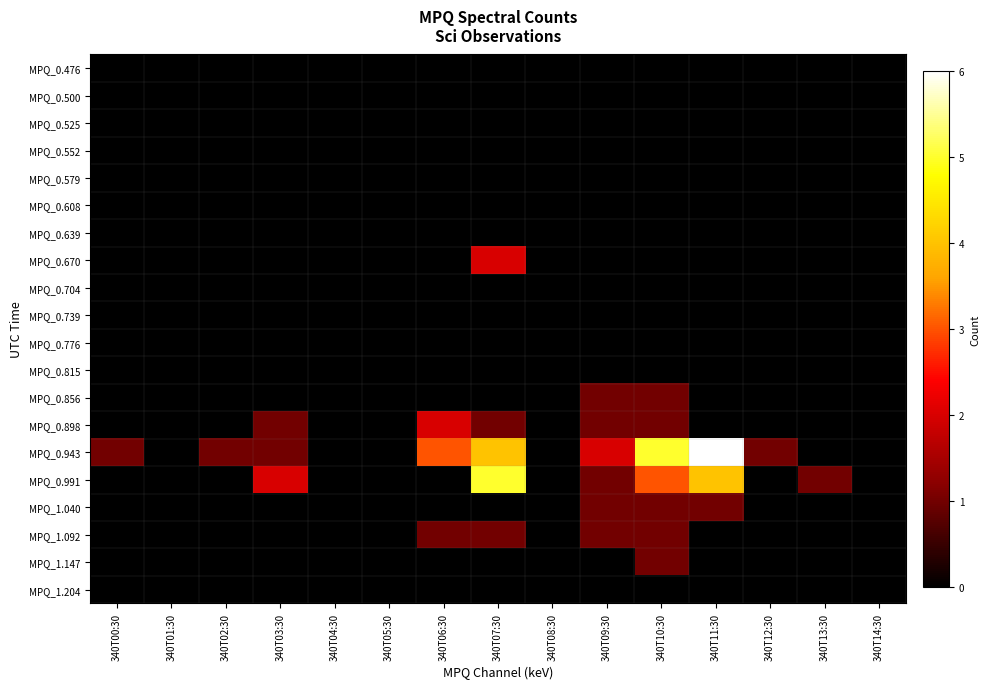

Which series has the largest range (max minus min)?

MPQ_0.943